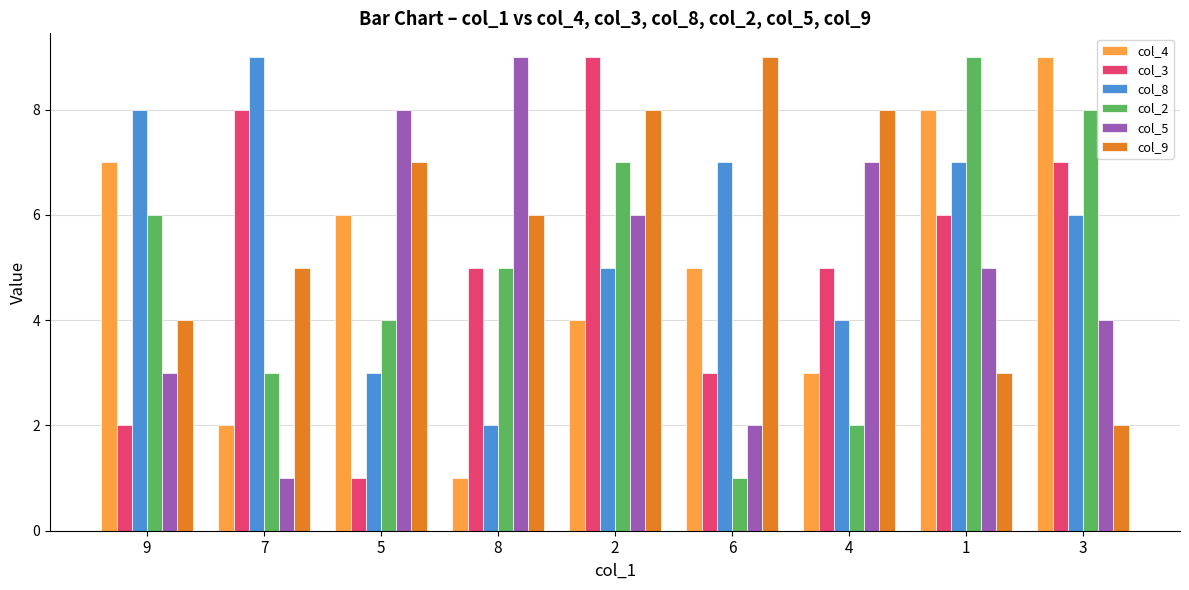

Count the number of categories in the chart.

9